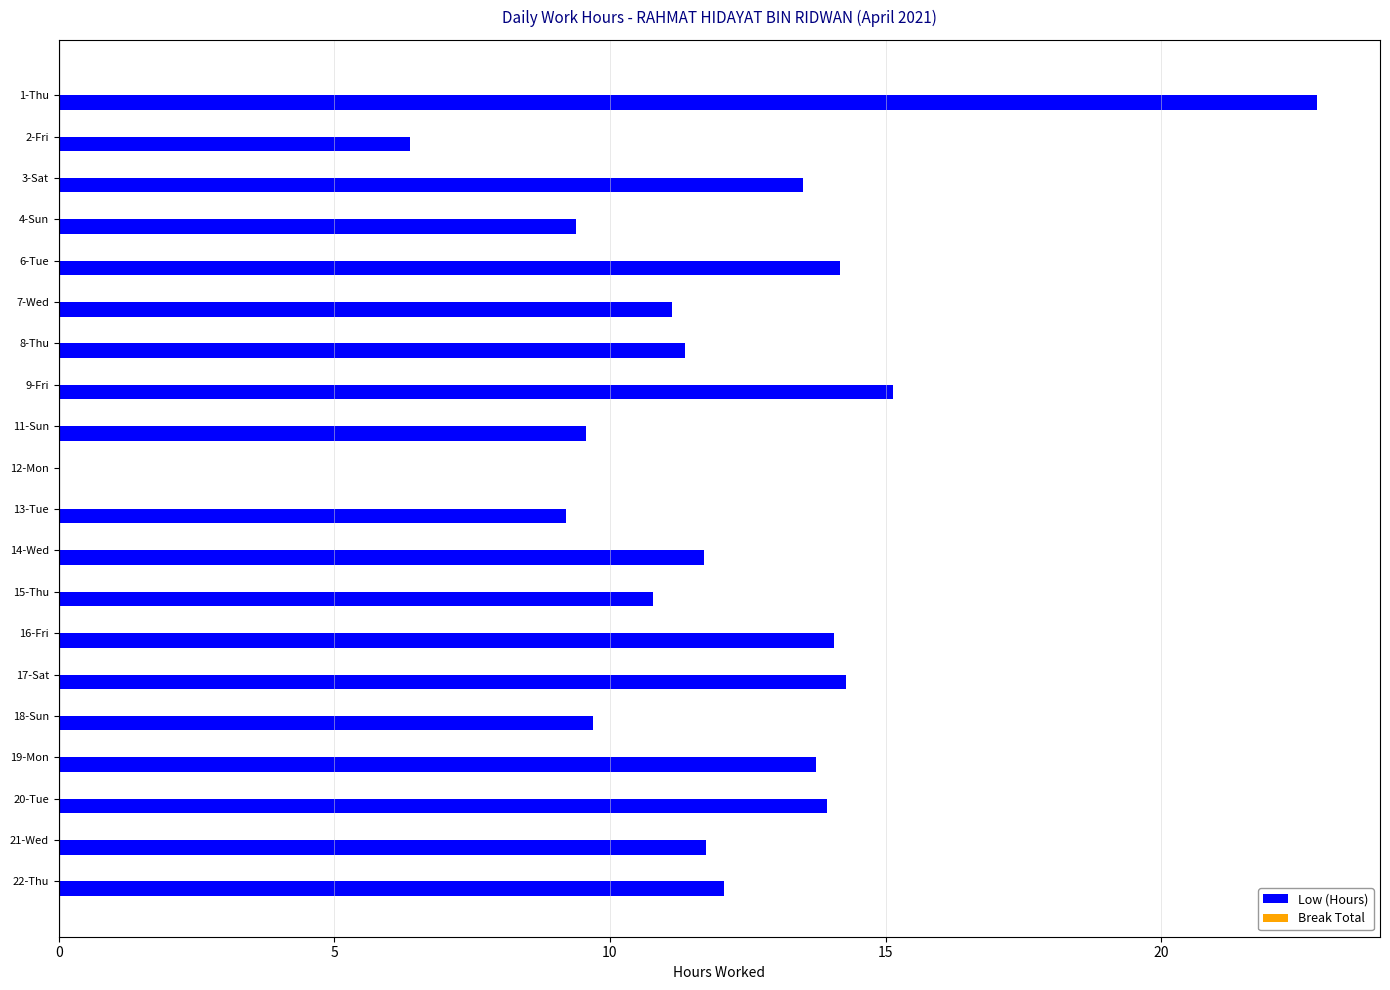

What is the sum of the values at 14-Wed and 13-Tue?

20.9